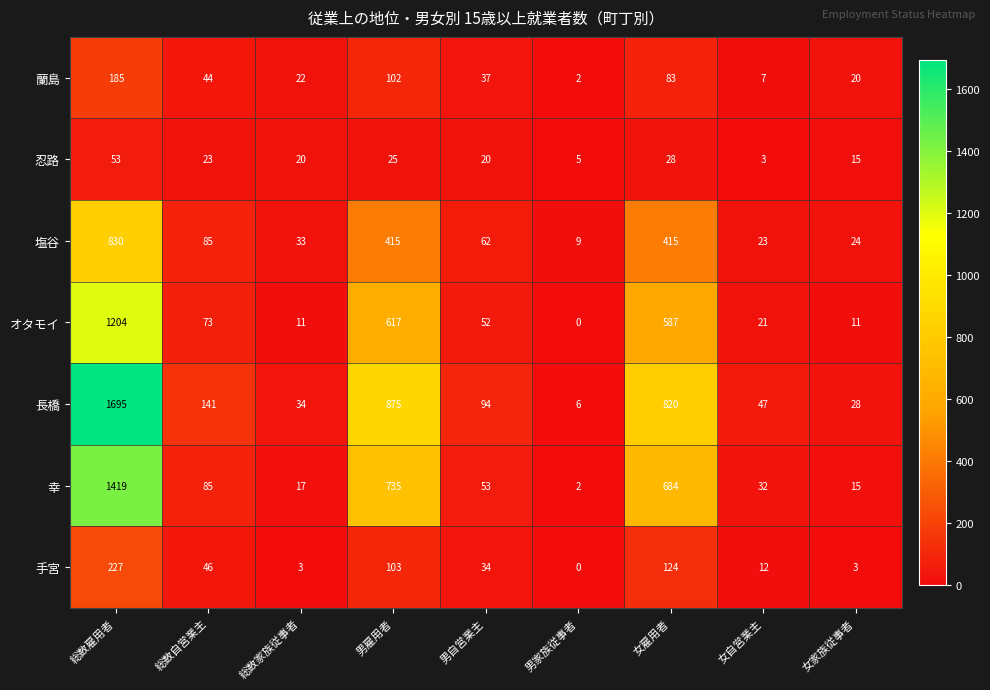

The value of 手宮 at 男家族従事者 is 0. True or false?

True